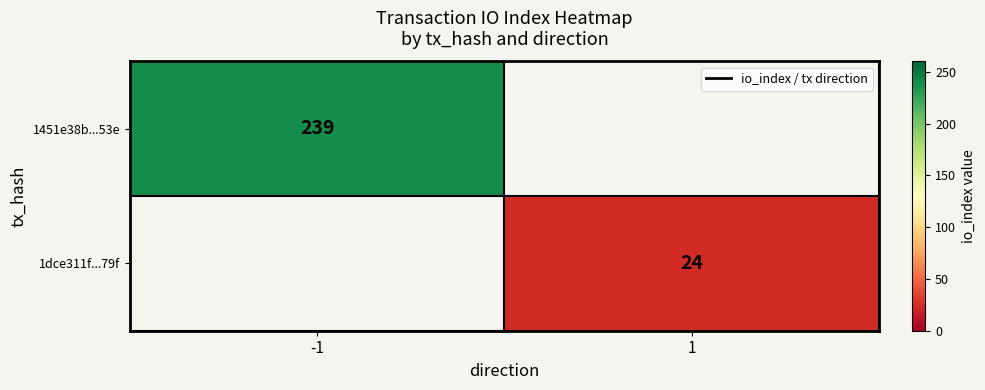

Is the value of 1dce311f...79f at 1 greater than the value of 1451e38b...53e at -1?

No